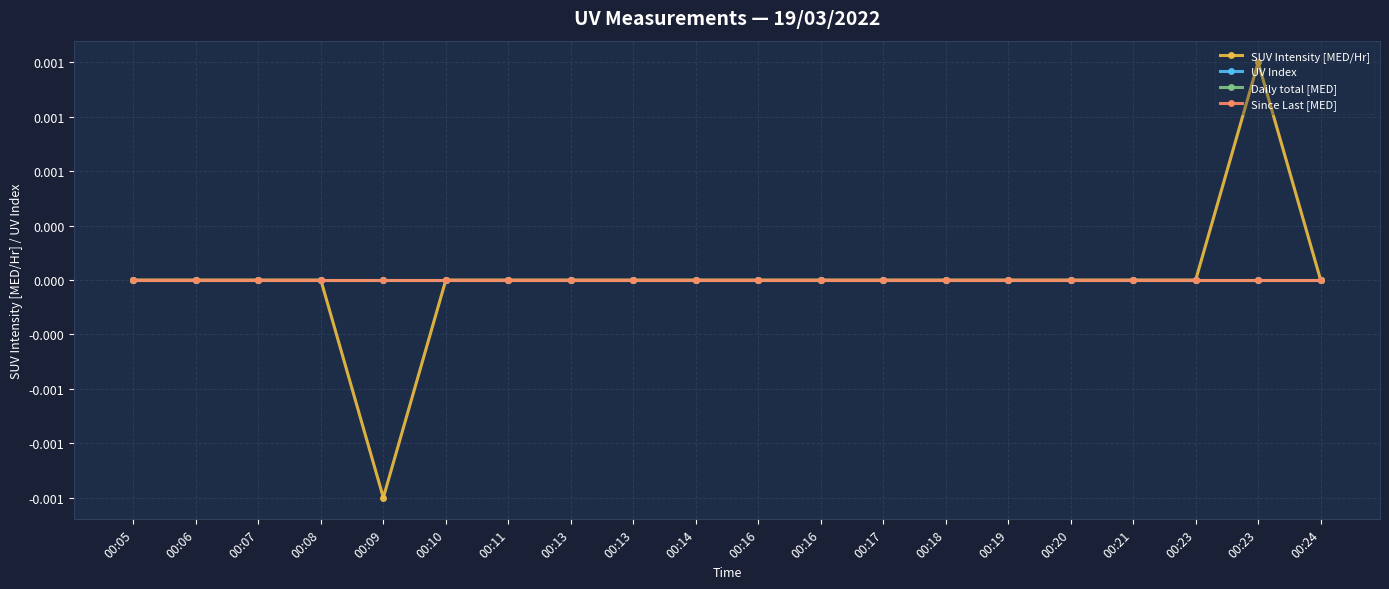

Does the chart have visible grid lines?

Yes